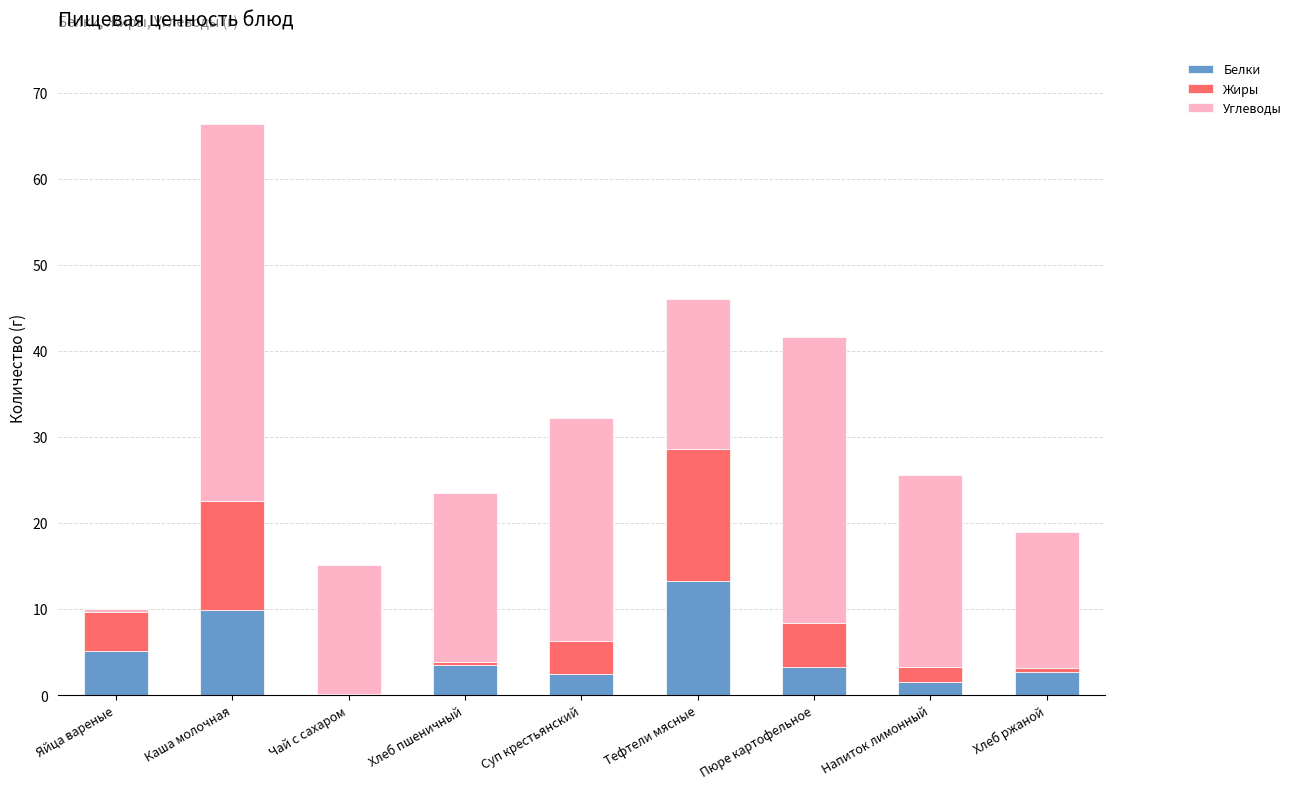

The value of Белки at Хлеб пшеничный is 3.5. True or false?

True